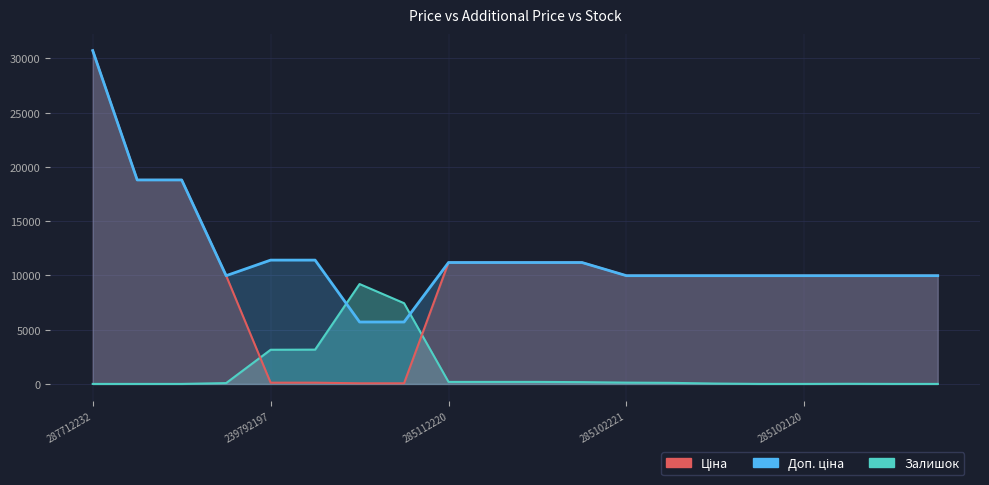

List the series in order of their overall mean, highest first.

Доп. ціна, Ціна, Залишок